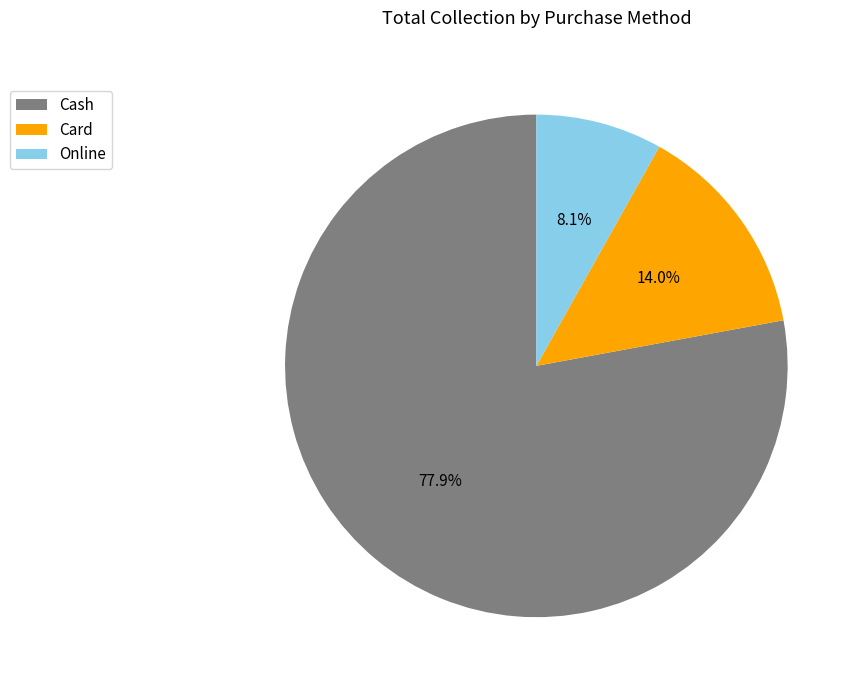

Does any single category account for the majority?

Yes